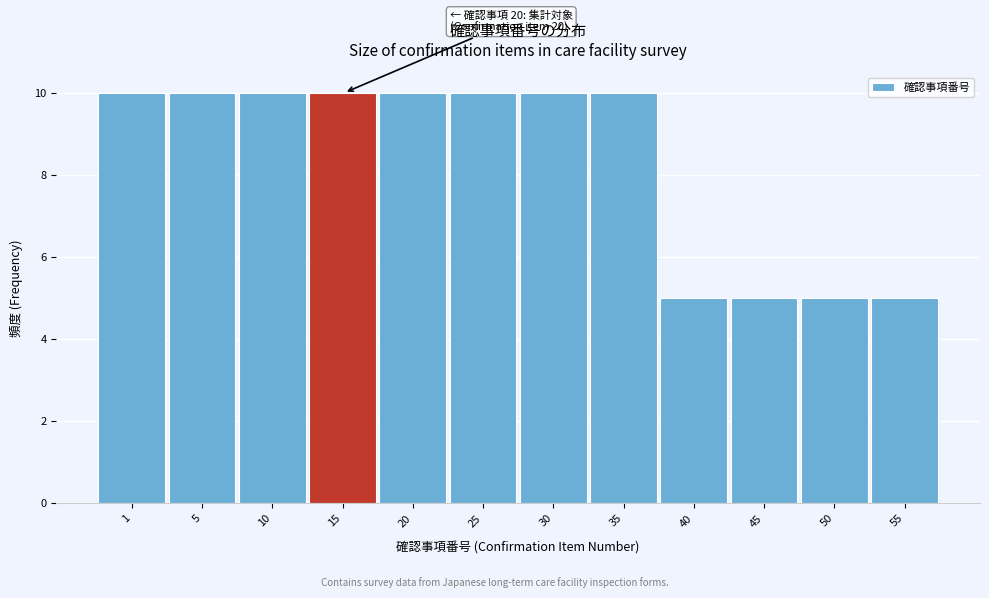

Reading left to right, what are all the values shown in this chart?

1=10	5=10	10=10	15=10	20=10	25=10	30=10	35=10	40=5	45=5	50=5	55=5